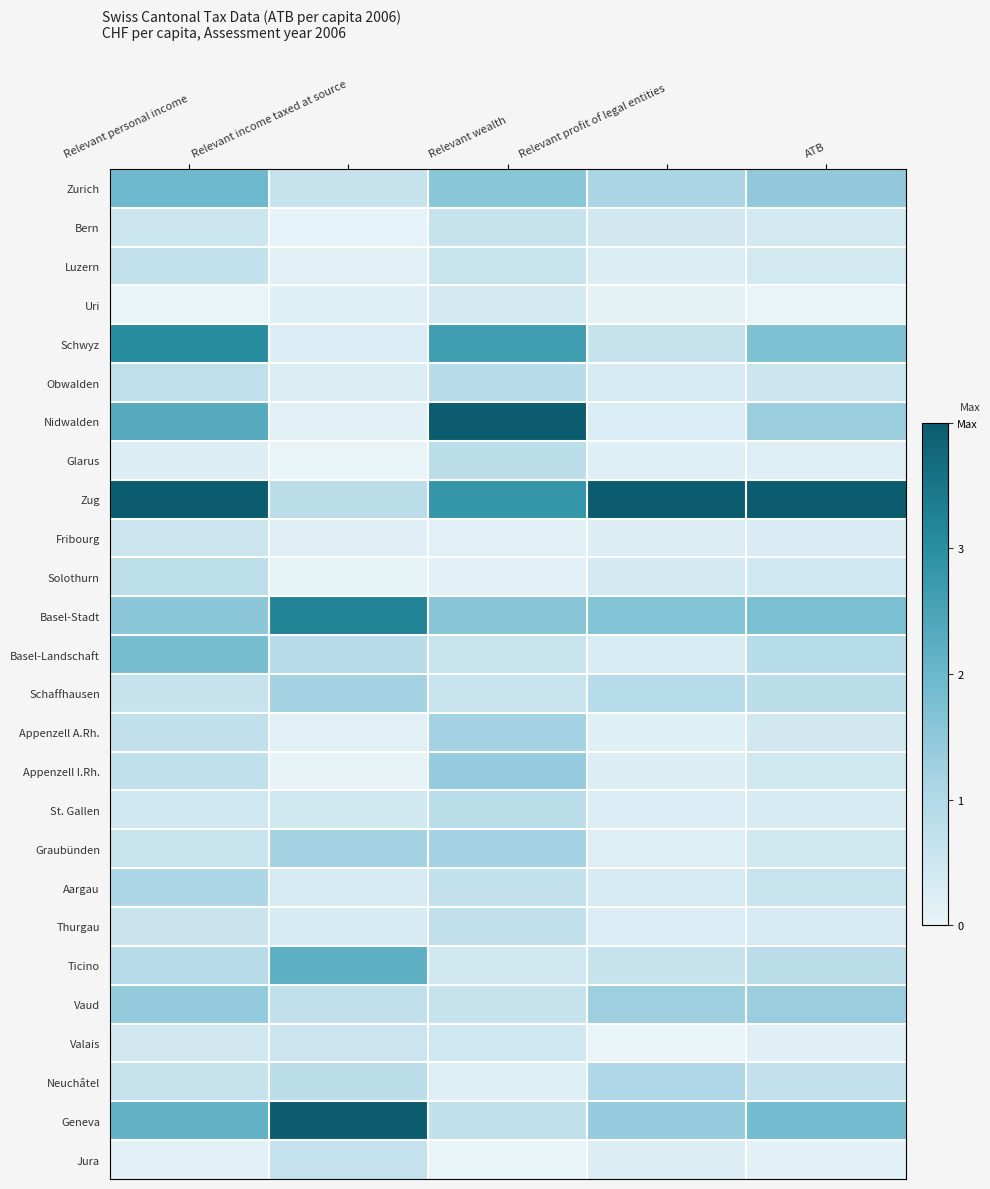

Reading left to right, transcribe all the data shown in this chart.

Zurich: Relevant personal income=0.5	Relevant income taxed at source=0.2	Relevant wealth=0.4	Relevant profit of legal entities=0.3	ATB=0.4
Bern: Relevant personal income=0.1	Relevant income taxed at source=0.0	Relevant wealth=0.2	Relevant profit of legal entities=0.1	ATB=0.1
Luzern: Relevant personal income=0.2	Relevant income taxed at source=0.0	Relevant wealth=0.2	Relevant profit of legal entities=0.1	ATB=0.1
Uri: Relevant personal income=0.0	Relevant income taxed at source=0.0	Relevant wealth=0.1	Relevant profit of legal entities=0.0	ATB=0.0
Schwyz: Relevant personal income=0.8	Relevant income taxed at source=0.1	Relevant wealth=0.7	Relevant profit of legal entities=0.2	ATB=0.4
Obwalden: Relevant personal income=0.2	Relevant income taxed at source=0.1	Relevant wealth=0.2	Relevant profit of legal entities=0.1	ATB=0.1
Nidwalden: Relevant personal income=0.6	Relevant income taxed at source=0.0	Relevant wealth=1.0	Relevant profit of legal entities=0.1	ATB=0.3
Glarus: Relevant personal income=0.1	Relevant income taxed at source=0.0	Relevant wealth=0.2	Relevant profit of legal entities=0.0	ATB=0.1
Zug: Relevant personal income=1.0	Relevant income taxed at source=0.2	Relevant wealth=0.7	Relevant profit of legal entities=1.0	ATB=1.0
Fribourg: Relevant personal income=0.1	Relevant income taxed at source=0.0	Relevant wealth=0.0	Relevant profit of legal entities=0.1	ATB=0.1
Solothurn: Relevant personal income=0.2	Relevant income taxed at source=0.0	Relevant wealth=0.0	Relevant profit of legal entities=0.1	ATB=0.1
Basel-Stadt: Relevant personal income=0.4	Relevant income taxed at source=0.8	Relevant wealth=0.4	Relevant profit of legal entities=0.4	ATB=0.4
Basel-Landschaft: Relevant personal income=0.5	Relevant income taxed at source=0.2	Relevant wealth=0.1	Relevant profit of legal entities=0.1	ATB=0.2
Schaffhausen: Relevant personal income=0.2	Relevant income taxed at source=0.3	Relevant wealth=0.2	Relevant profit of legal entities=0.2	ATB=0.2
Appenzell A.Rh.: Relevant personal income=0.2	Relevant income taxed at source=0.0	Relevant wealth=0.3	Relevant profit of legal entities=0.0	ATB=0.1
Appenzell I.Rh.: Relevant personal income=0.2	Relevant income taxed at source=0.0	Relevant wealth=0.3	Relevant profit of legal entities=0.1	ATB=0.1
St. Gallen: Relevant personal income=0.1	Relevant income taxed at source=0.1	Relevant wealth=0.2	Relevant profit of legal entities=0.1	ATB=0.1
Graubünden: Relevant personal income=0.1	Relevant income taxed at source=0.3	Relevant wealth=0.3	Relevant profit of legal entities=0.0	ATB=0.1
Aargau: Relevant personal income=0.3	Relevant income taxed at source=0.1	Relevant wealth=0.2	Relevant profit of legal entities=0.1	ATB=0.1
Thurgau: Relevant personal income=0.1	Relevant income taxed at source=0.1	Relevant wealth=0.2	Relevant profit of legal entities=0.1	ATB=0.1
Ticino: Relevant personal income=0.2	Relevant income taxed at source=0.6	Relevant wealth=0.1	Relevant profit of legal entities=0.2	ATB=0.2
Vaud: Relevant personal income=0.4	Relevant income taxed at source=0.2	Relevant wealth=0.2	Relevant profit of legal entities=0.3	ATB=0.3
Valais: Relevant personal income=0.1	Relevant income taxed at source=0.1	Relevant wealth=0.1	Relevant profit of legal entities=0.0	ATB=0.0
Neuchâtel: Relevant personal income=0.2	Relevant income taxed at source=0.2	Relevant wealth=0.1	Relevant profit of legal entities=0.3	ATB=0.2
Geneva: Relevant personal income=0.5	Relevant income taxed at source=1.0	Relevant wealth=0.2	Relevant profit of legal entities=0.3	ATB=0.5
Jura: Relevant personal income=0.0	Relevant income taxed at source=0.2	Relevant wealth=0.0	Relevant profit of legal entities=0.1	ATB=0.0